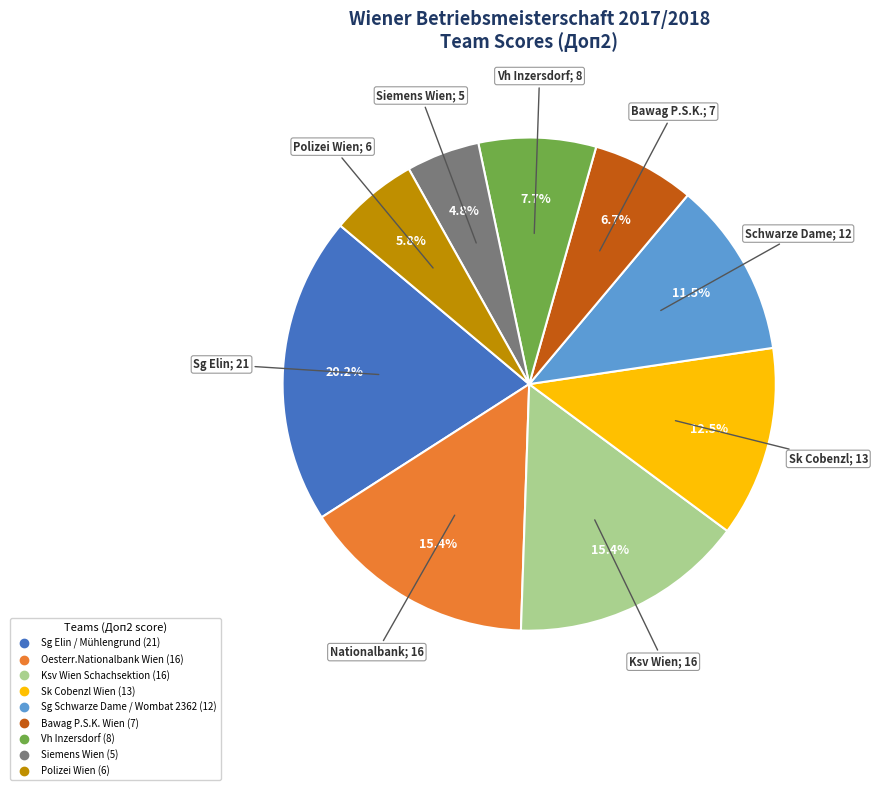

Which has a higher value, Sg Schwarze Dame / Wombat 2362 or Oesterr.Nationalbank Wien?

Oesterr.Nationalbank Wien